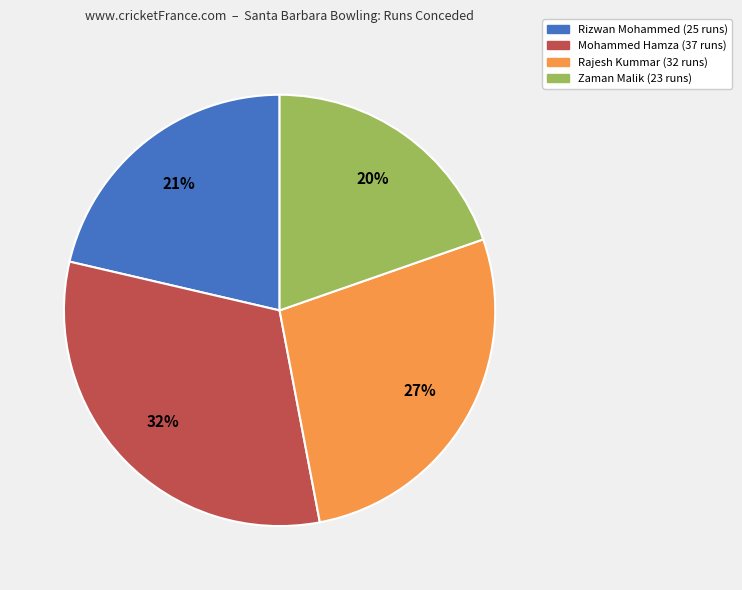

What percentage is the Mohammed Hamza slice, to the nearest percent?

32%